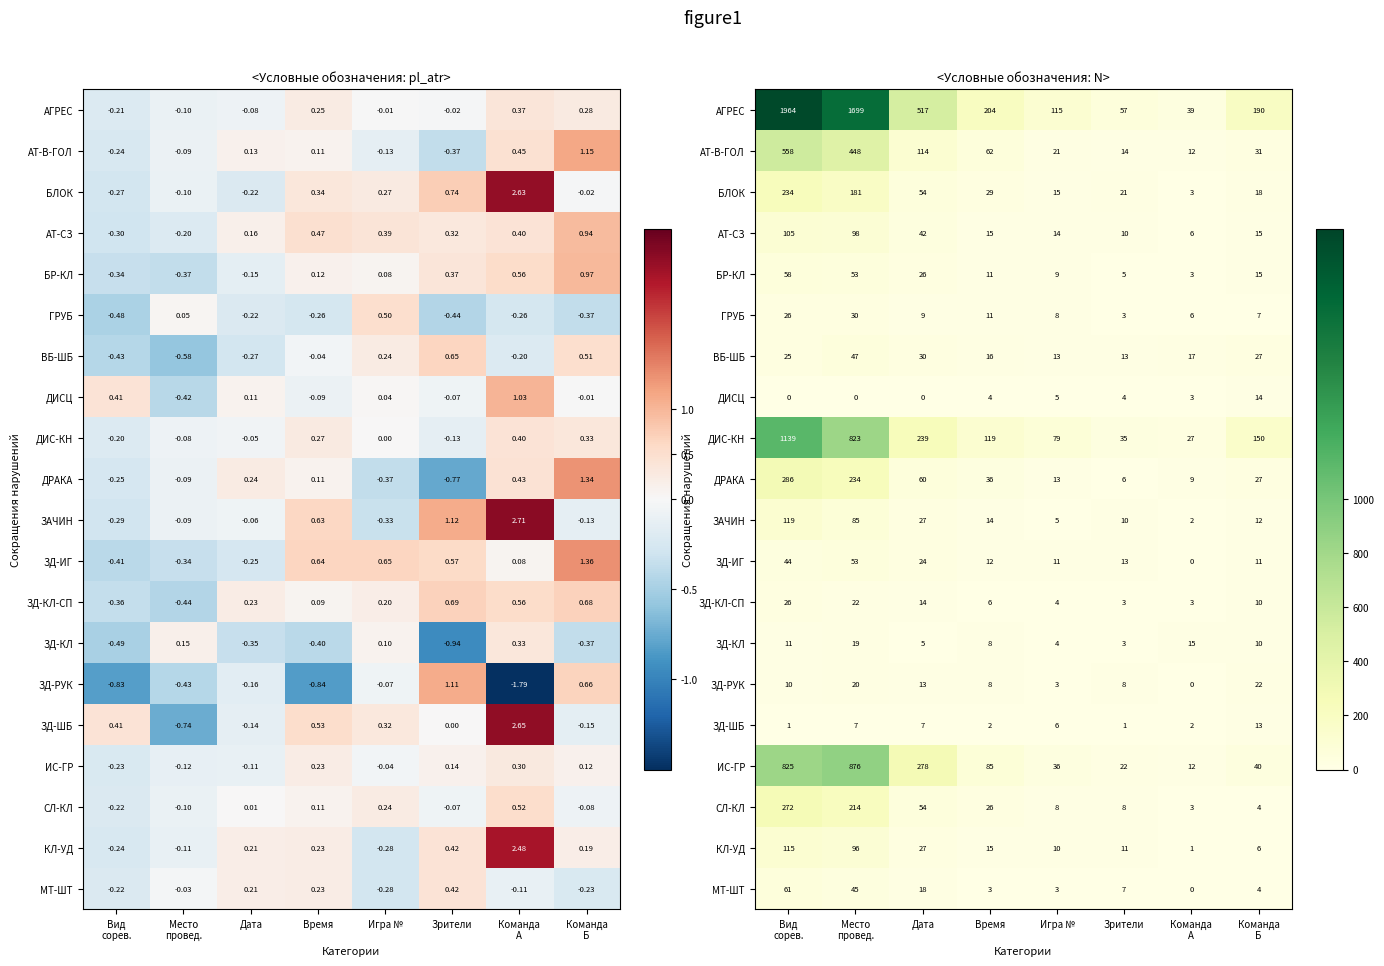

At which label does АТ-СЗ reach its peak?

Вид сорев.